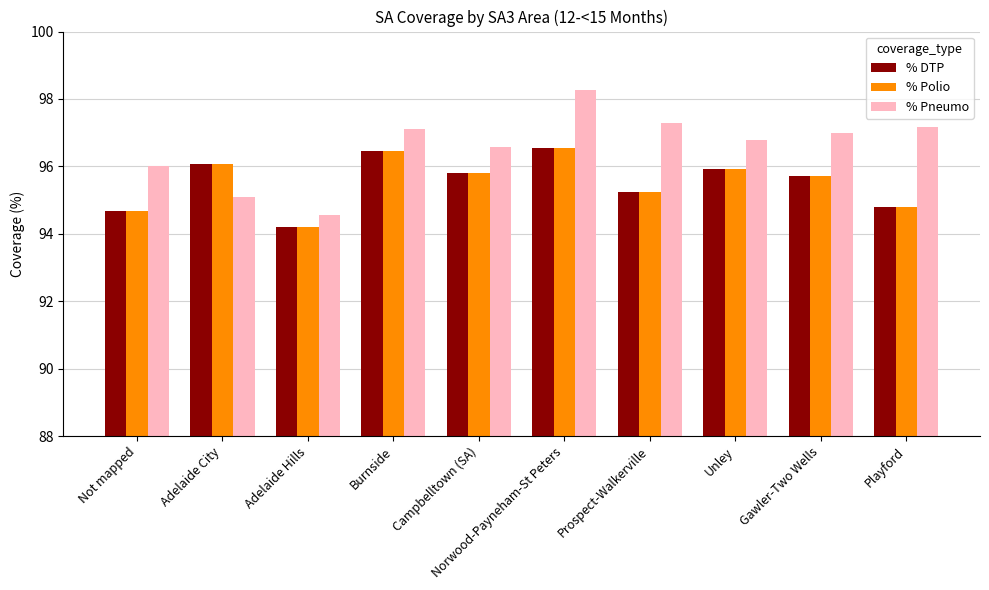

Is it true that % Pneumo equals 53.0 at Gawler-Two Wells?

False